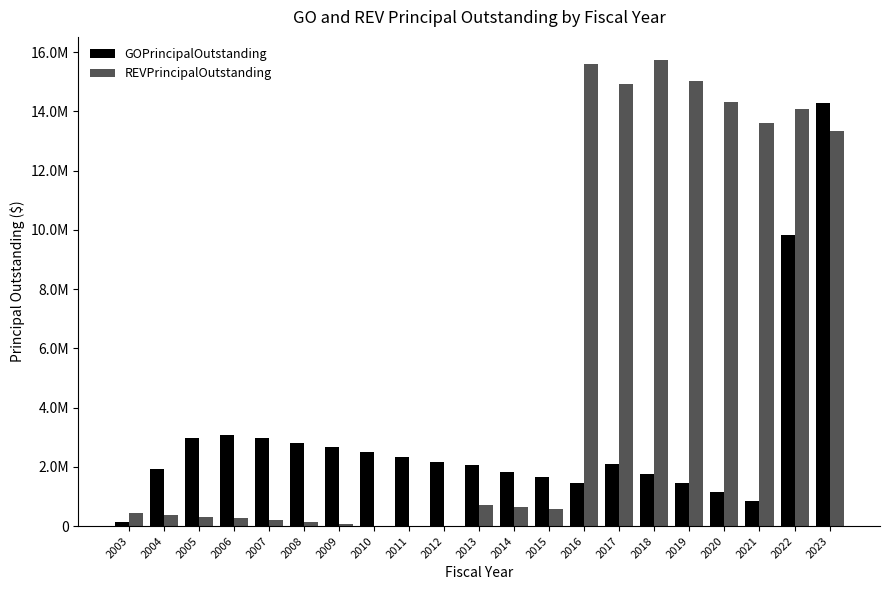

What are all the series names shown in the legend?

GOPrincipalOutstanding, REVPrincipalOutstanding